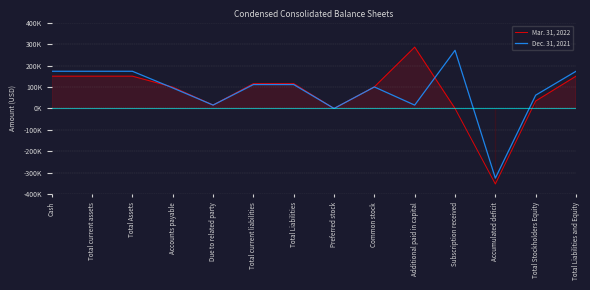

True or false: Dec. 31, 2021 has a value of 111247 at Total Liabilities.

True